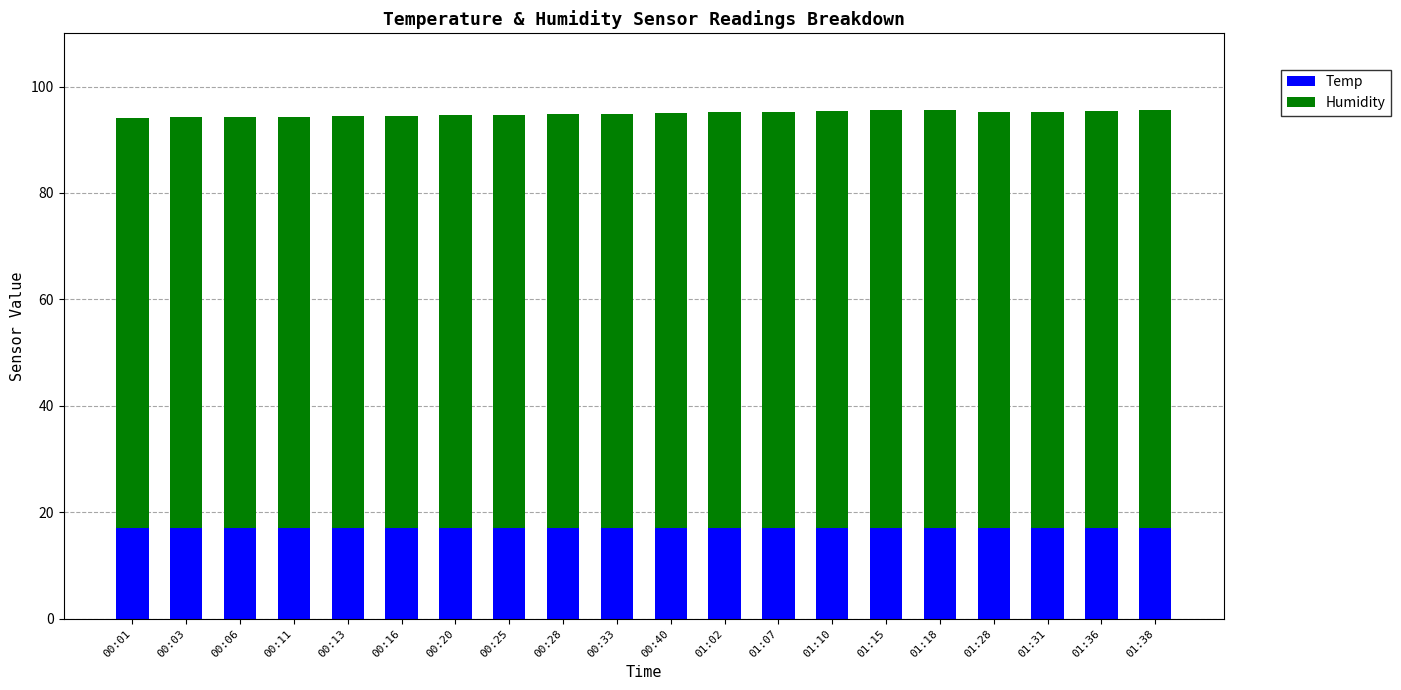

What is the highest value of the Temp series?

17.1